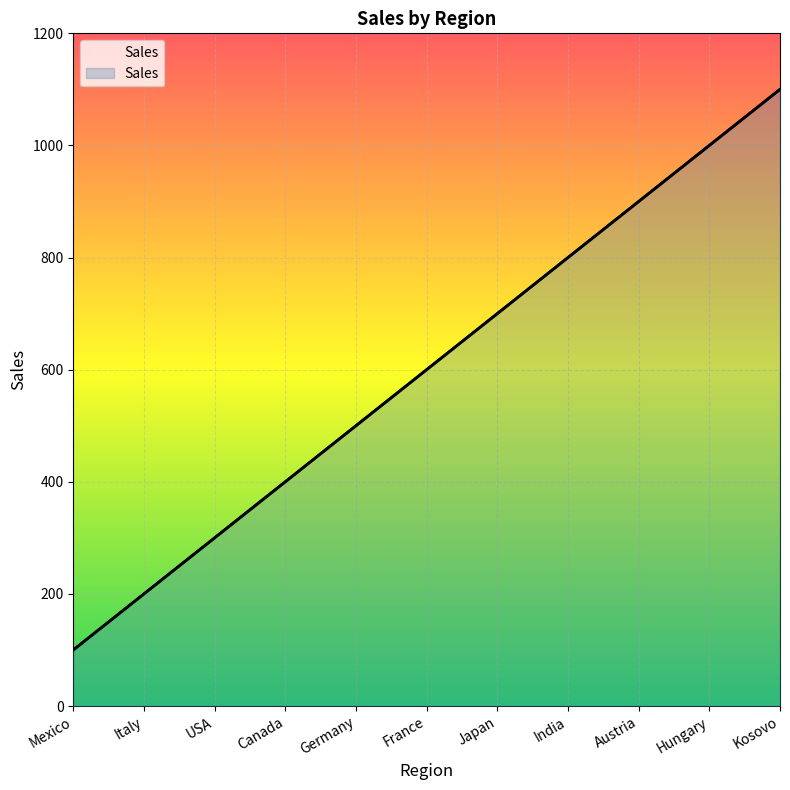

Which has a higher value, Japan or Kosovo?

Kosovo